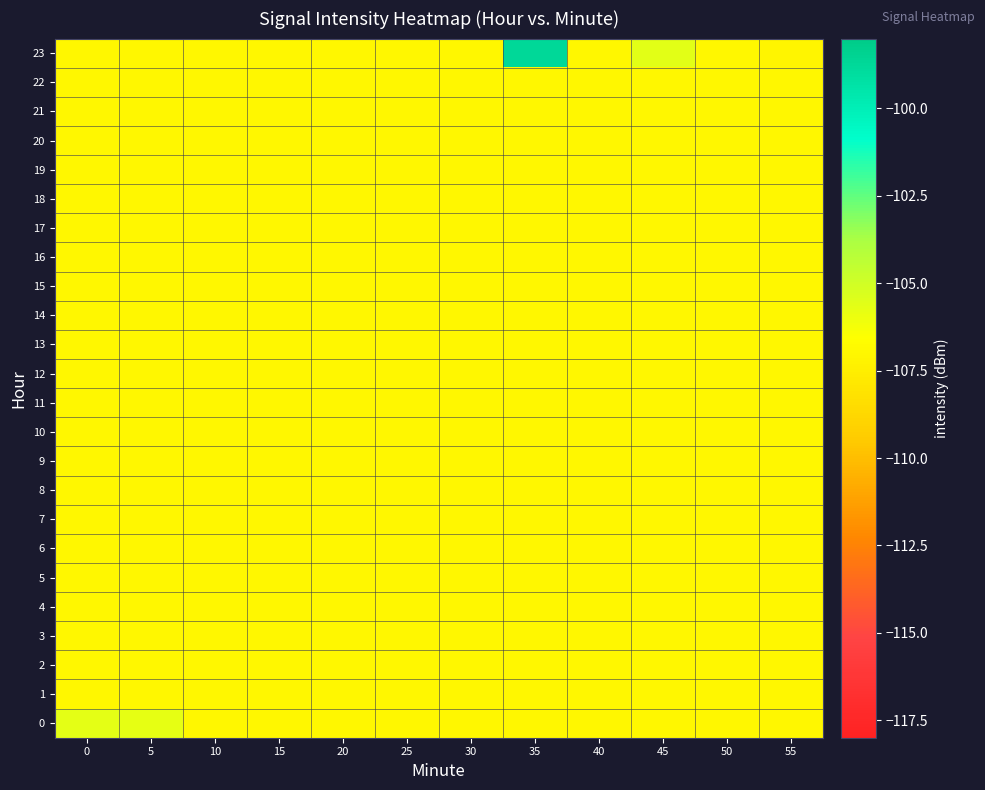

Reading right to left, what are all the values shown in this chart?

0: 55=-107.0	50=-107.0	45=-107.0	40=-107.0	35=-107.0	30=-107.0	25=-107.0	20=-107.0	15=-107.0	10=-107.0	5=-105.8	0=-105.7
1: 55=-107.0	50=-107.0	45=-107.0	40=-107.0	35=-107.0	30=-107.0	25=-107.0	20=-107.0	15=-107.0	10=-107.0	5=-107.0	0=-107.0
2: 55=-107.0	50=-107.0	45=-107.0	40=-107.0	35=-107.0	30=-107.0	25=-107.0	20=-107.0	15=-107.0	10=-107.0	5=-107.0	0=-107.0
3: 55=-107.0	50=-107.0	45=-107.0	40=-107.0	35=-107.0	30=-107.0	25=-107.0	20=-107.0	15=-107.0	10=-107.0	5=-107.0	0=-107.0
4: 55=-107.0	50=-107.0	45=-107.0	40=-107.0	35=-107.0	30=-107.0	25=-107.0	20=-107.0	15=-107.0	10=-107.0	5=-107.0	0=-107.0
5: 55=-107.0	50=-107.0	45=-107.0	40=-107.0	35=-107.0	30=-107.0	25=-107.0	20=-107.0	15=-107.0	10=-107.0	5=-107.0	0=-107.0
6: 55=-107.0	50=-107.0	45=-107.0	40=-107.0	35=-107.0	30=-107.0	25=-107.0	20=-107.0	15=-107.0	10=-107.0	5=-107.0	0=-107.0
7: 55=-107.0	50=-107.0	45=-107.0	40=-107.0	35=-107.0	30=-107.0	25=-107.0	20=-107.0	15=-107.0	10=-107.0	5=-107.0	0=-107.0
8: 55=-107.0	50=-107.0	45=-107.0	40=-107.0	35=-107.0	30=-107.0	25=-107.0	20=-107.0	15=-107.0	10=-107.0	5=-107.0	0=-107.0
9: 55=-107.0	50=-107.0	45=-107.0	40=-107.0	35=-107.0	30=-107.0	25=-107.0	20=-107.0	15=-107.0	10=-107.0	5=-107.0	0=-107.0
10: 55=-107.0	50=-107.0	45=-107.0	40=-107.0	35=-107.0	30=-107.0	25=-107.0	20=-107.0	15=-107.0	10=-107.0	5=-107.0	0=-107.0
11: 55=-107.0	50=-107.0	45=-107.0	40=-107.0	35=-107.0	30=-107.0	25=-107.0	20=-107.0	15=-107.0	10=-107.0	5=-107.0	0=-107.0
12: 55=-107.0	50=-107.0	45=-107.0	40=-107.0	35=-107.0	30=-107.0	25=-107.0	20=-107.0	15=-107.0	10=-107.0	5=-107.0	0=-107.0
13: 55=-107.0	50=-107.0	45=-107.0	40=-107.0	35=-107.0	30=-107.0	25=-107.0	20=-107.0	15=-107.0	10=-107.0	5=-107.0	0=-107.0
14: 55=-107.0	50=-107.0	45=-107.0	40=-107.0	35=-107.0	30=-107.0	25=-107.0	20=-107.0	15=-107.0	10=-107.0	5=-107.0	0=-107.0
15: 55=-107.0	50=-107.0	45=-107.0	40=-107.0	35=-107.0	30=-107.0	25=-107.0	20=-107.0	15=-107.0	10=-107.0	5=-107.0	0=-107.0
16: 55=-107.0	50=-107.0	45=-107.0	40=-107.0	35=-107.0	30=-107.0	25=-107.0	20=-107.0	15=-107.0	10=-107.0	5=-107.0	0=-107.0
17: 55=-107.0	50=-107.0	45=-107.0	40=-107.0	35=-107.0	30=-107.0	25=-107.0	20=-107.0	15=-107.0	10=-107.0	5=-107.0	0=-107.0
18: 55=-107.0	50=-107.0	45=-107.0	40=-107.0	35=-107.0	30=-107.0	25=-107.0	20=-107.0	15=-107.0	10=-107.0	5=-107.0	0=-107.0
19: 55=-107.0	50=-107.0	45=-107.0	40=-107.0	35=-107.0	30=-107.0	25=-107.0	20=-107.0	15=-107.0	10=-107.0	5=-107.0	0=-107.0
20: 55=-107.0	50=-107.0	45=-107.0	40=-107.0	35=-107.0	30=-107.0	25=-107.0	20=-107.0	15=-107.0	10=-107.0	5=-107.0	0=-107.0
21: 55=-107.0	50=-107.0	45=-107.0	40=-107.0	35=-107.0	30=-107.0	25=-107.0	20=-107.0	15=-107.0	10=-107.0	5=-107.0	0=-107.0
22: 55=-107.0	50=-107.0	45=-107.0	40=-107.0	35=-107.0	30=-107.0	25=-107.0	20=-107.0	15=-107.0	10=-107.0	5=-107.0	0=-107.0
23: 55=-107.1	50=-107.0	45=-105.7	40=-107.0	35=-98.7	30=-107.0	25=-107.0	20=-107.0	15=-107.0	10=-107.0	5=-107.0	0=-107.0